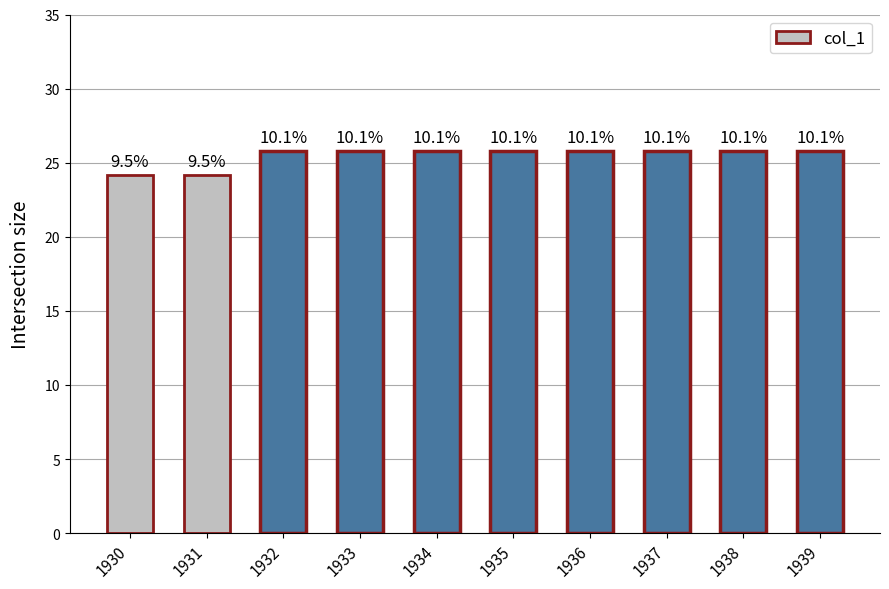

At which label does the data first exceed 25?

1932